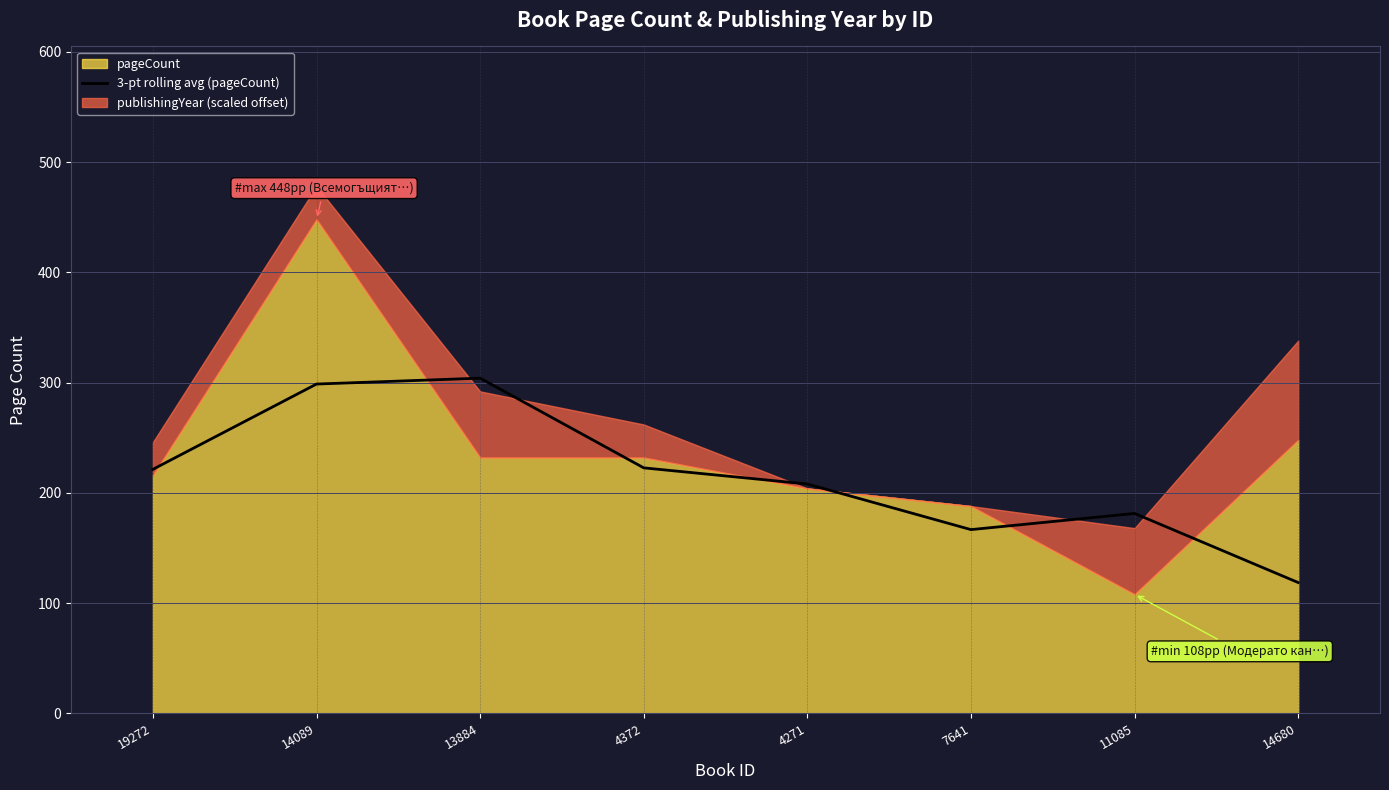

What is the value of the 4th point from the left?

222.7